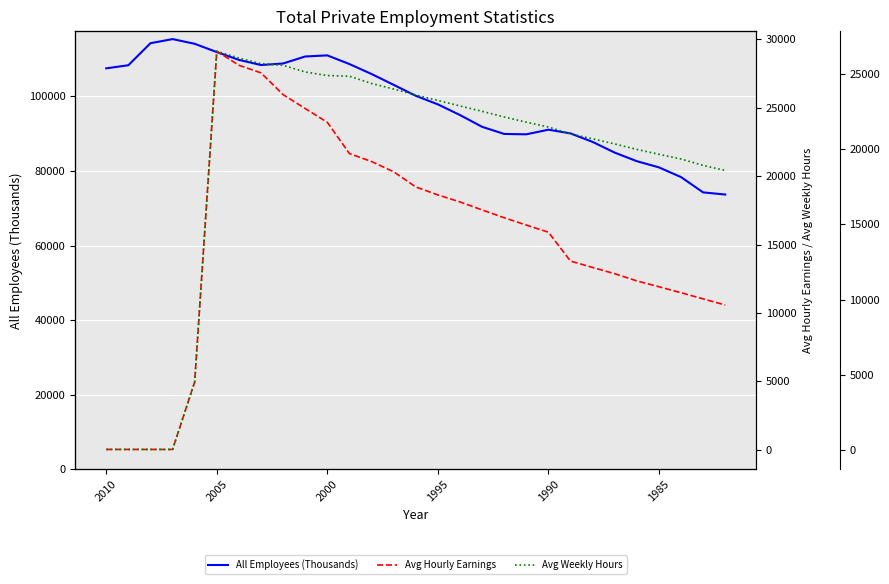

Does the chart display data point markers on the line(s)?

No